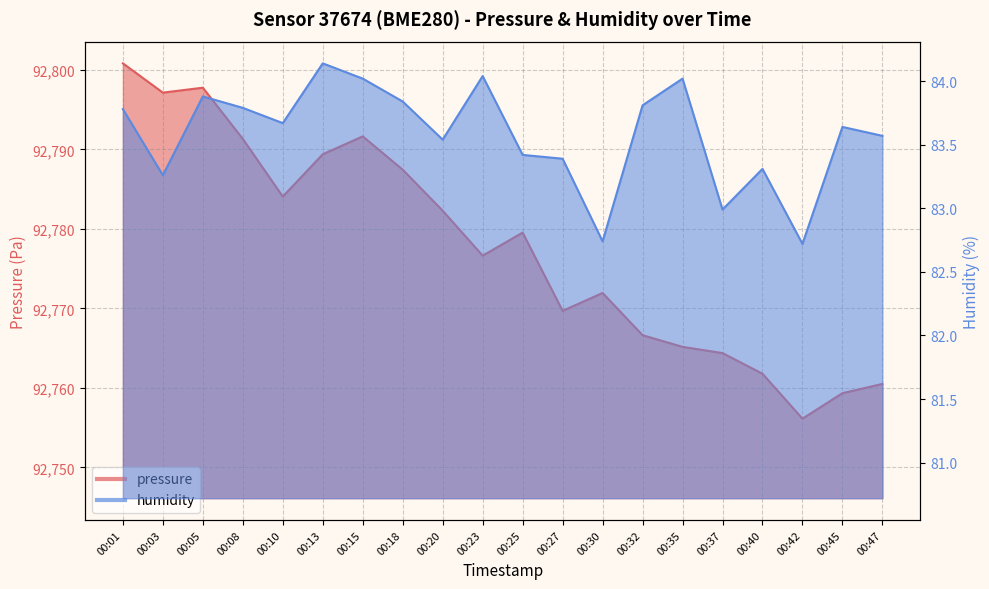

At 00:18, list the series in order from smallest to largest.

humidity, pressure